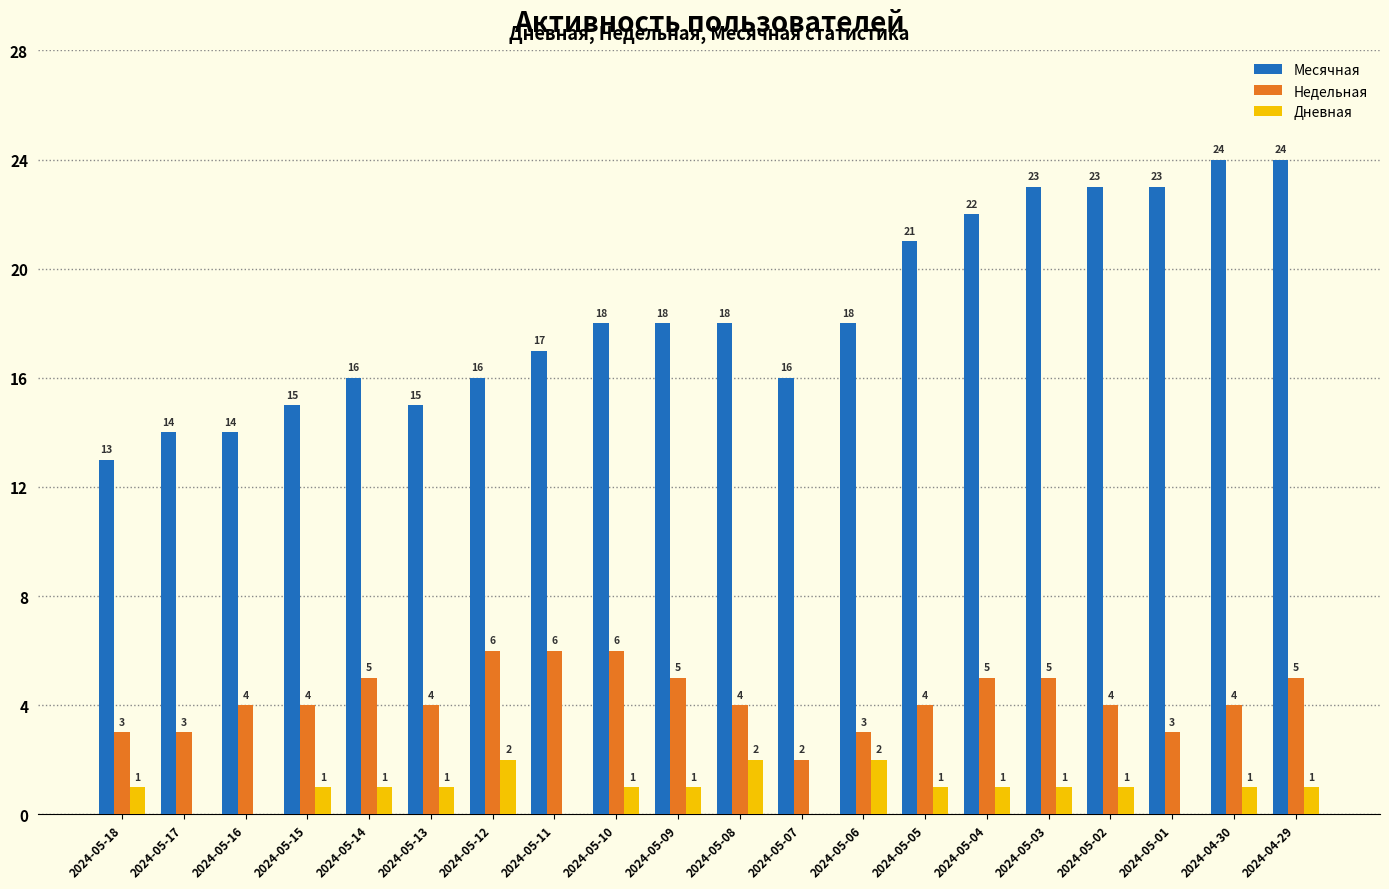

The value of Дневная at 2024-05-05 is 0. True or false?

False